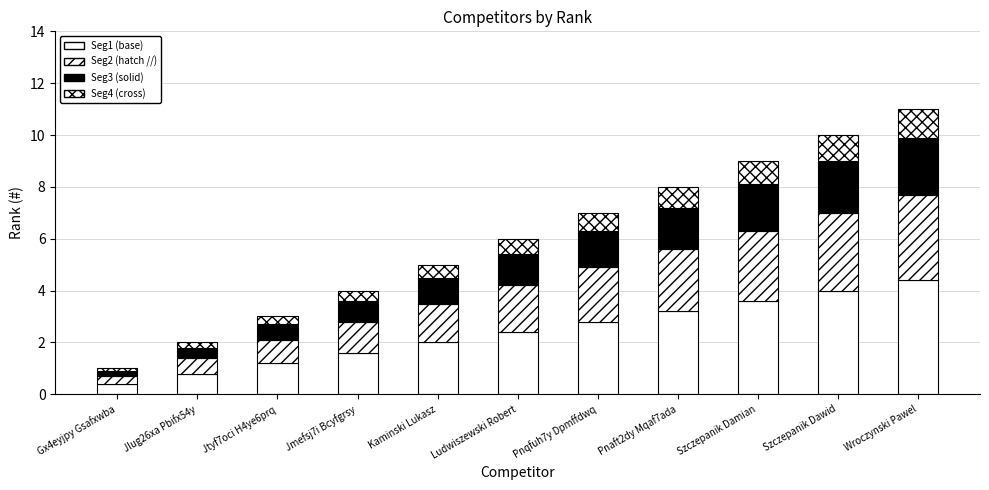

Which series has the largest total across all categories?

Seg1 (base)